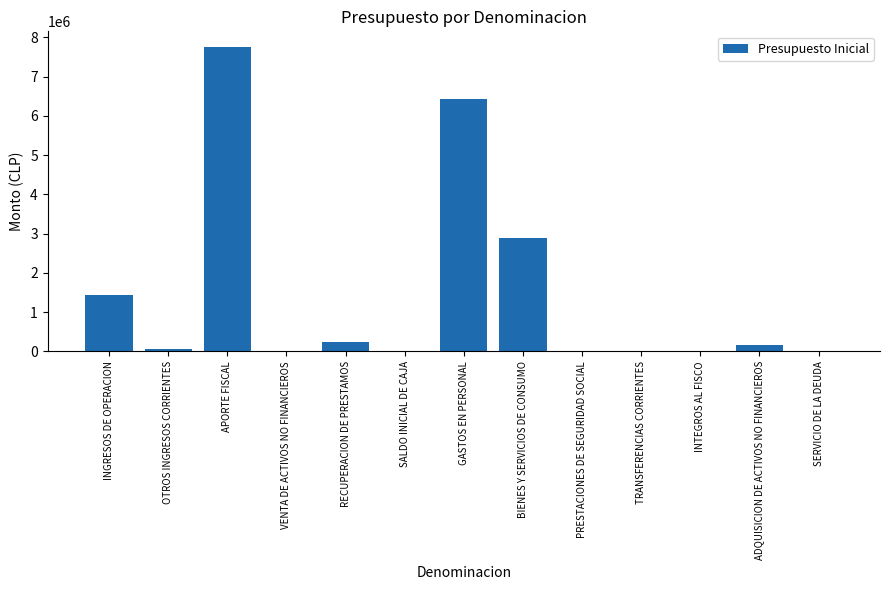

What is the change in value from VENTA DE ACTIVOS NO FINANCIEROS to SERVICIO DE LA DEUDA?

-7193